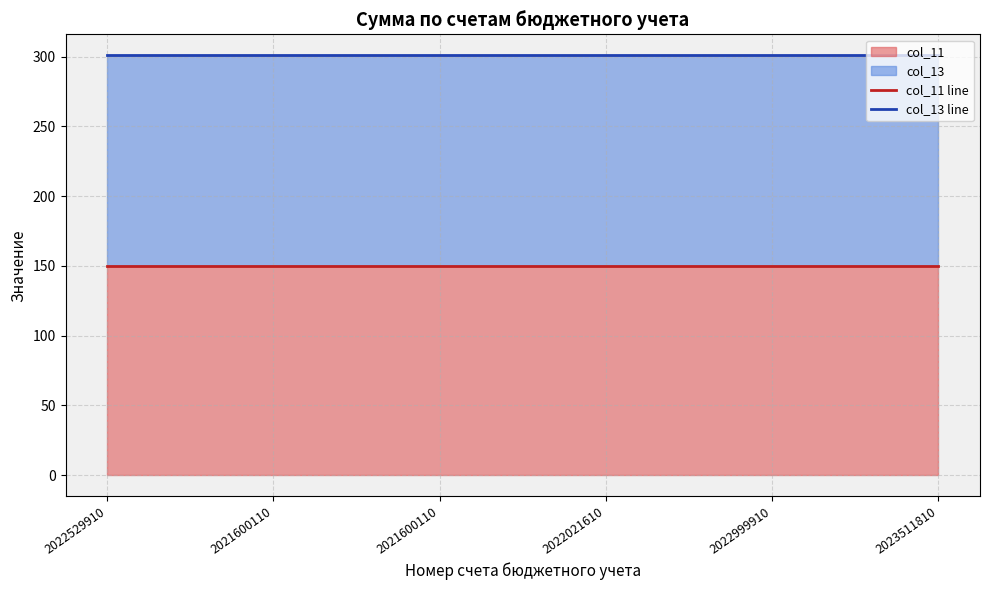

True or false: col_11 line and col_13 line intersect in this chart.

False